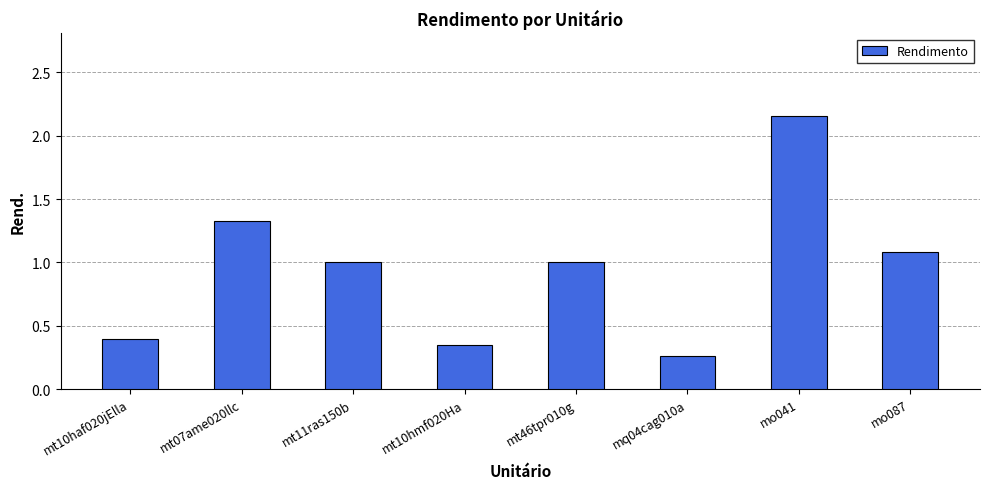

What position from the left is mt10haf020jElla?

1